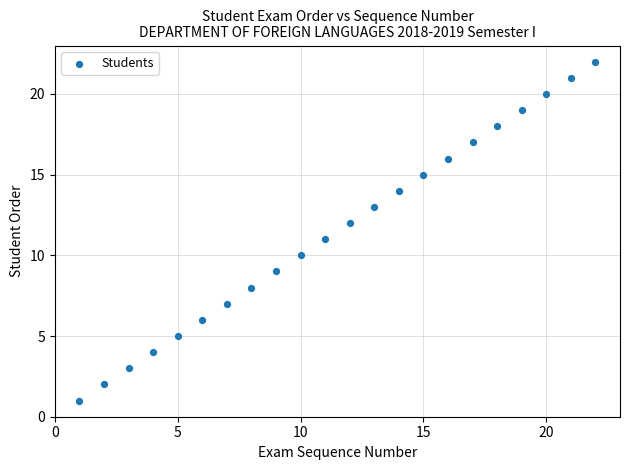

What is the range of X values (max minus min)?

21